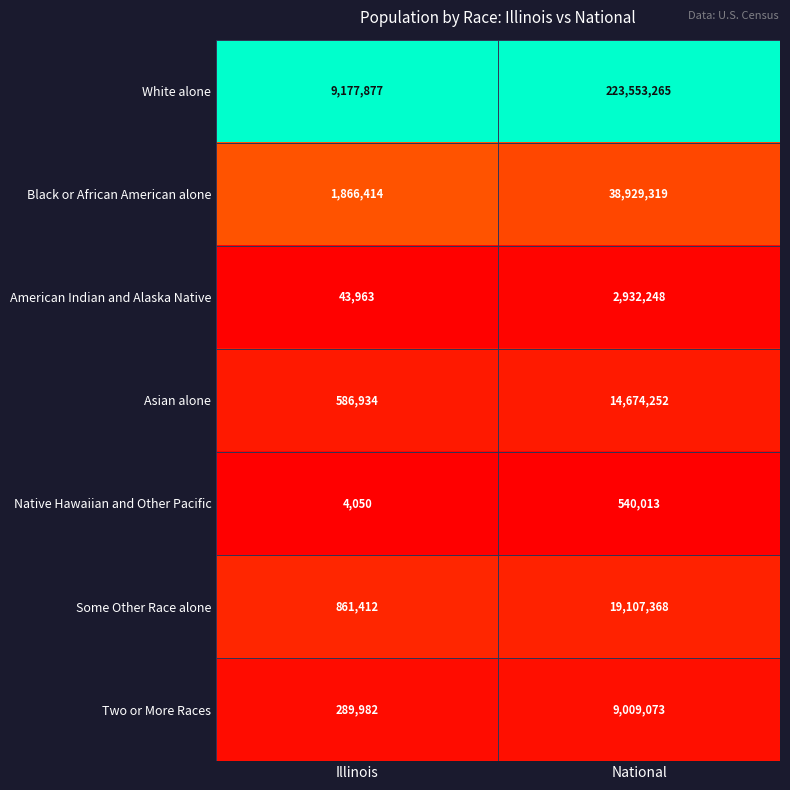

The White alone series shows 365288225 at National. True or false?

False